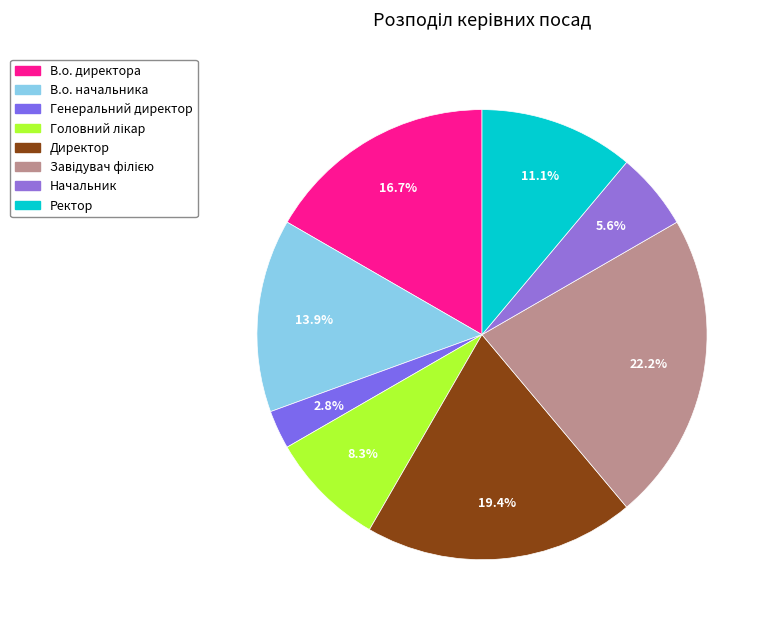

Is there a majority slice in this chart?

No